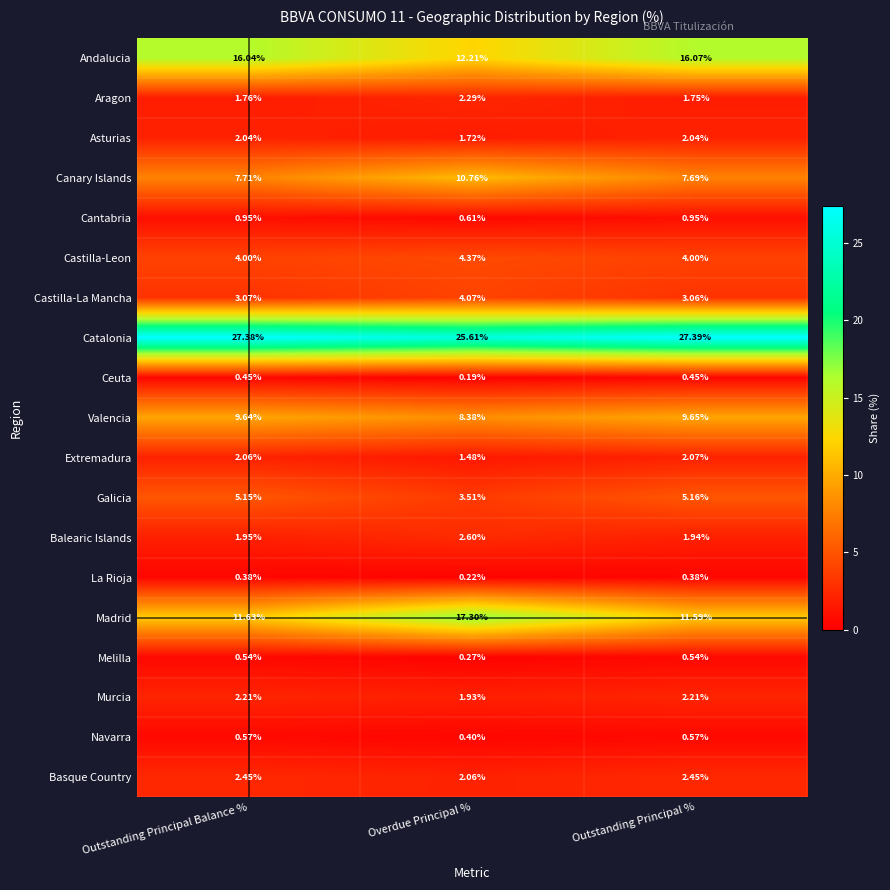

At Outstanding Principal %, list the series in order from smallest to largest.

La Rioja, Ceuta, Melilla, Navarra, Cantabria, Aragon, Balearic Islands, Asturias, Extremadura, Murcia, Basque Country, Castilla-La Mancha, Castilla-Leon, Galicia, Canary Islands, Valencia, Madrid, Andalucia, Catalonia